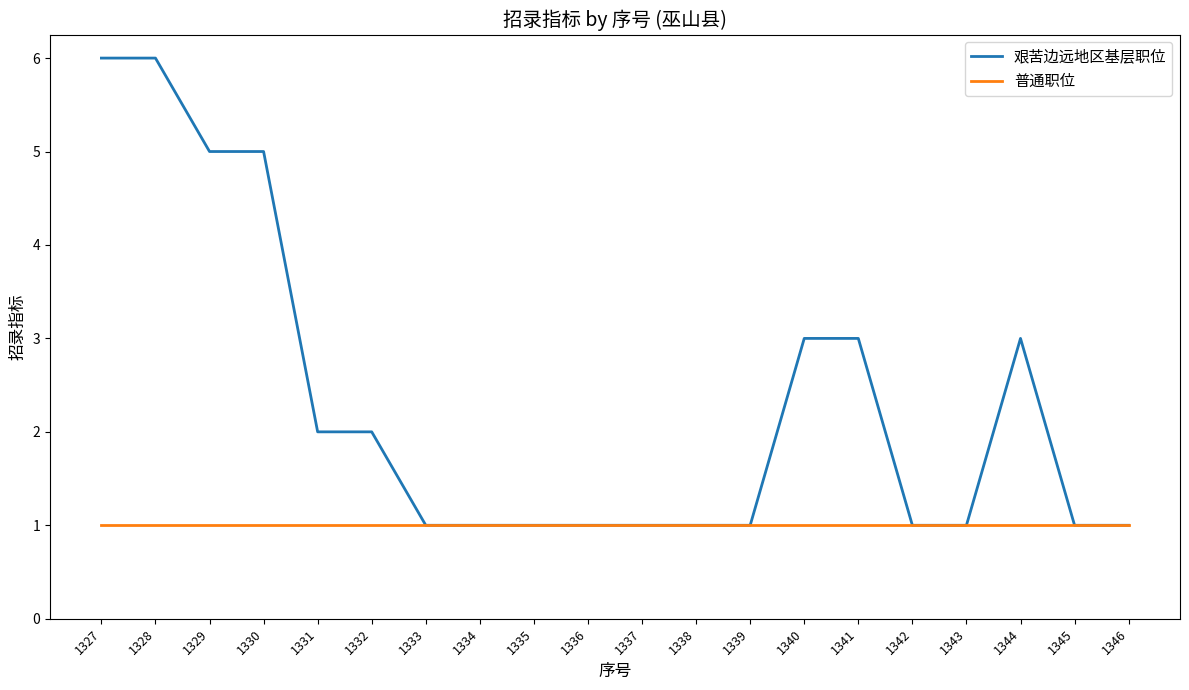

Rank the series by their maximum value, from lowest to highest.

普通职位, 艰苦边远地区基层职位